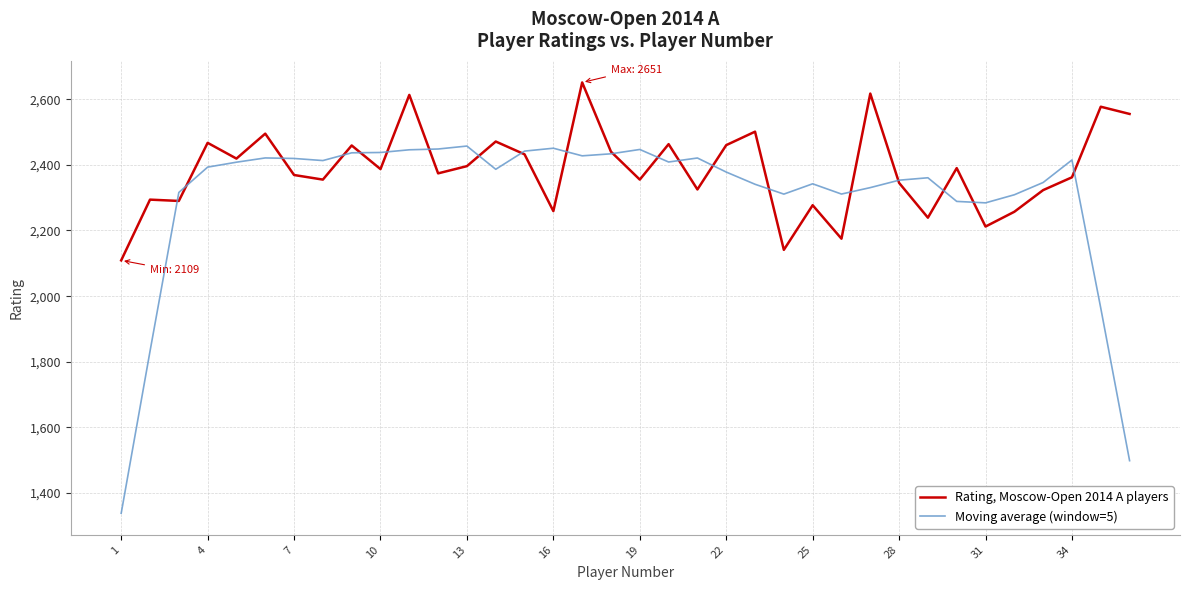

Which series has the widest spread of values?

Moving average (window=5)